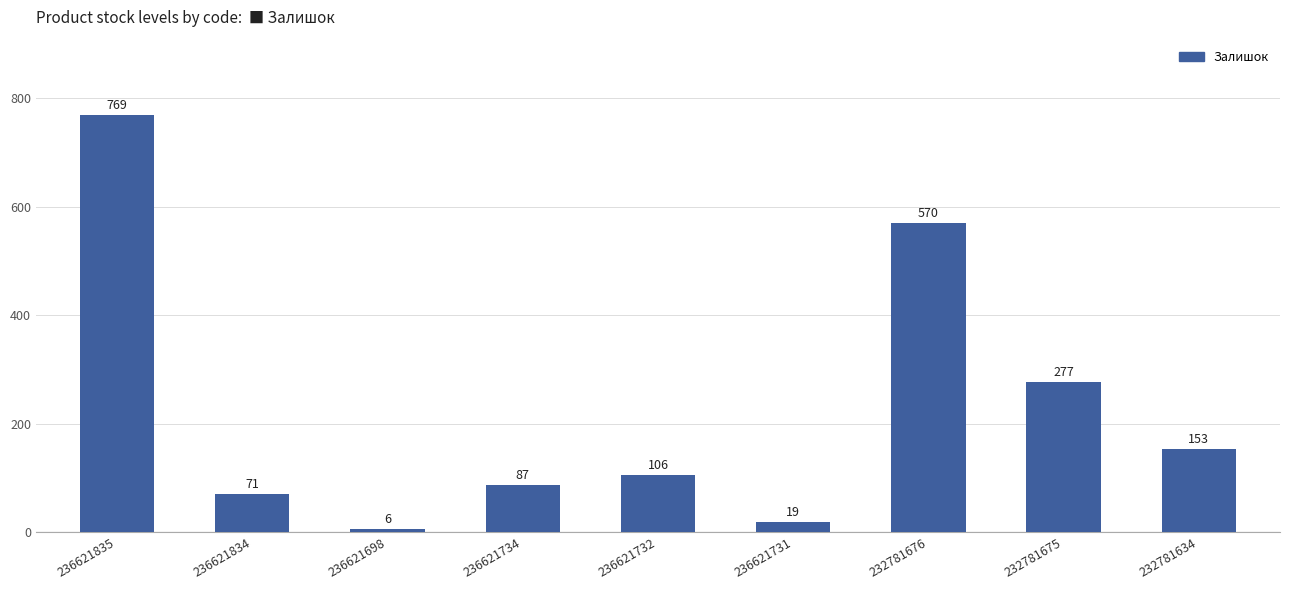

What is the label of the 9th bar from the right?

236621835